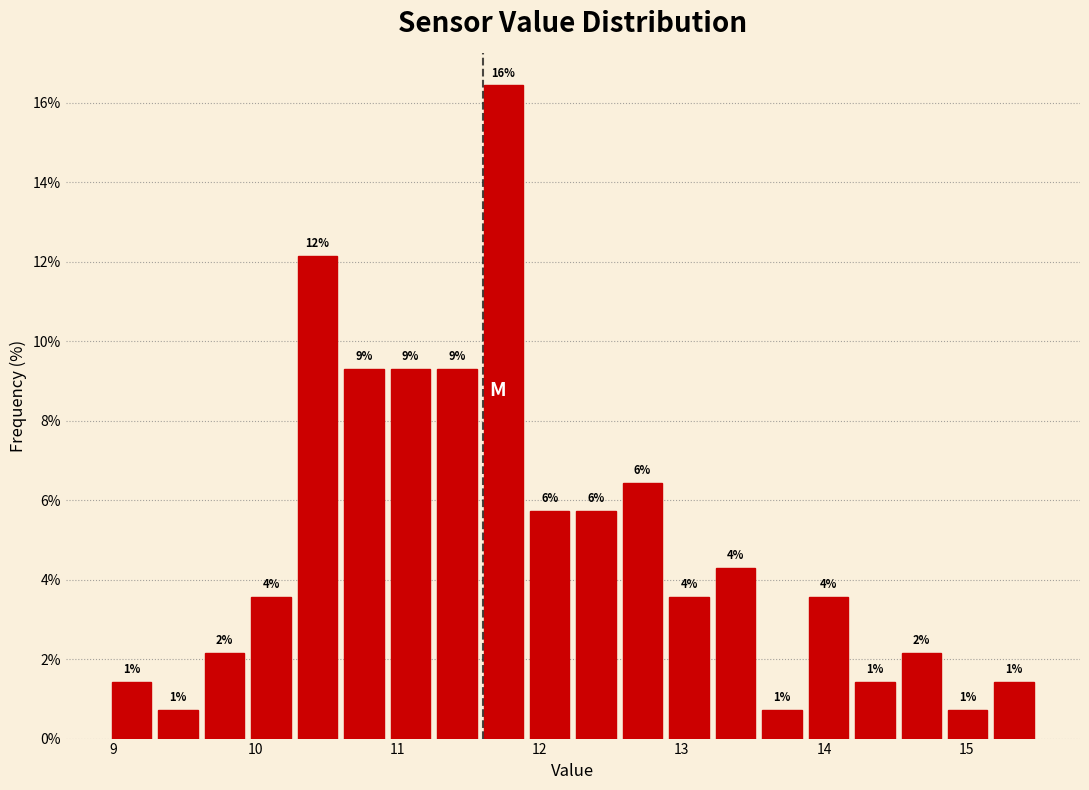

Read against the x-axis, roughly where is the centre of the tallest bar?

11.7